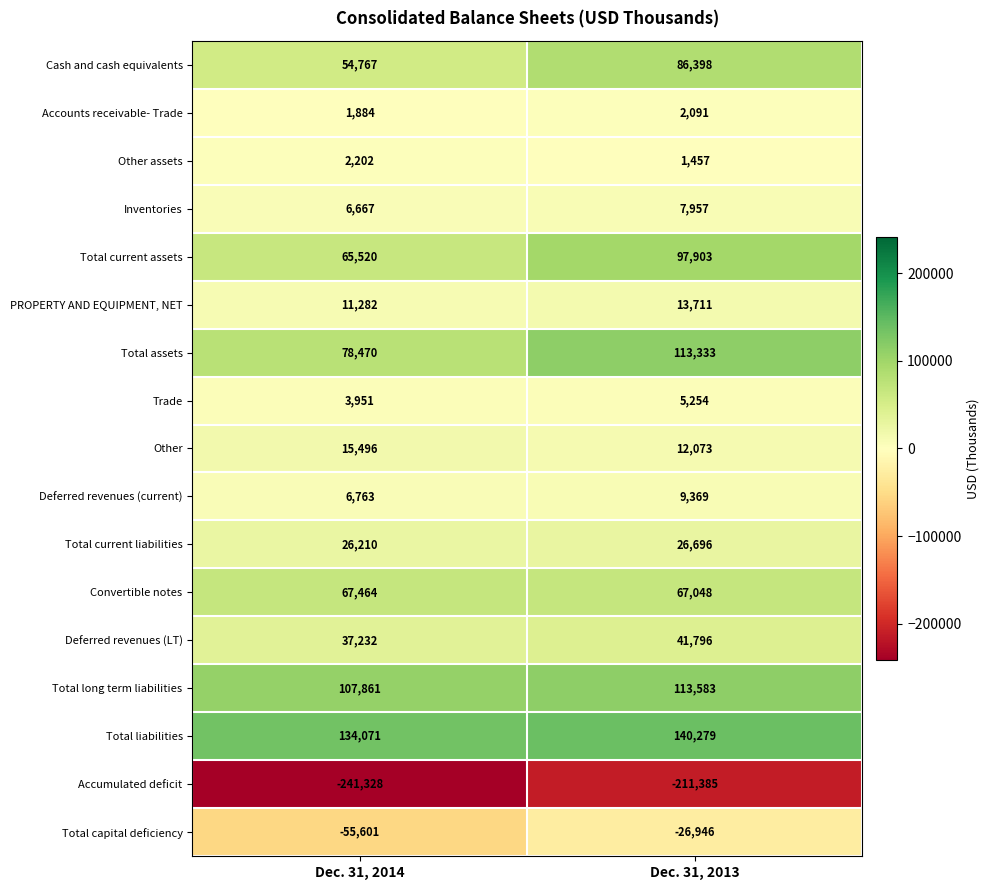

Rank the categories by Total long term liabilities value from lowest to highest.

Dec. 31, 2014, Dec. 31, 2013